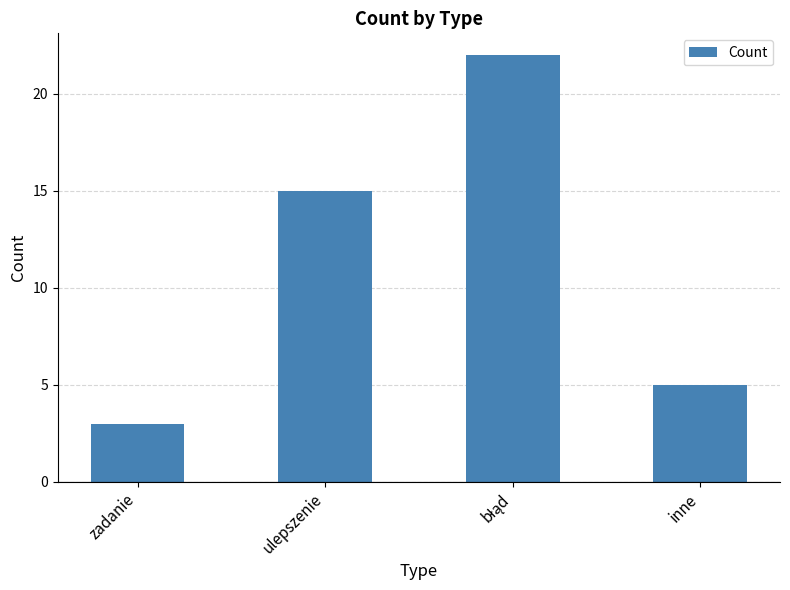

Count the values in the range 5 to 22.

3